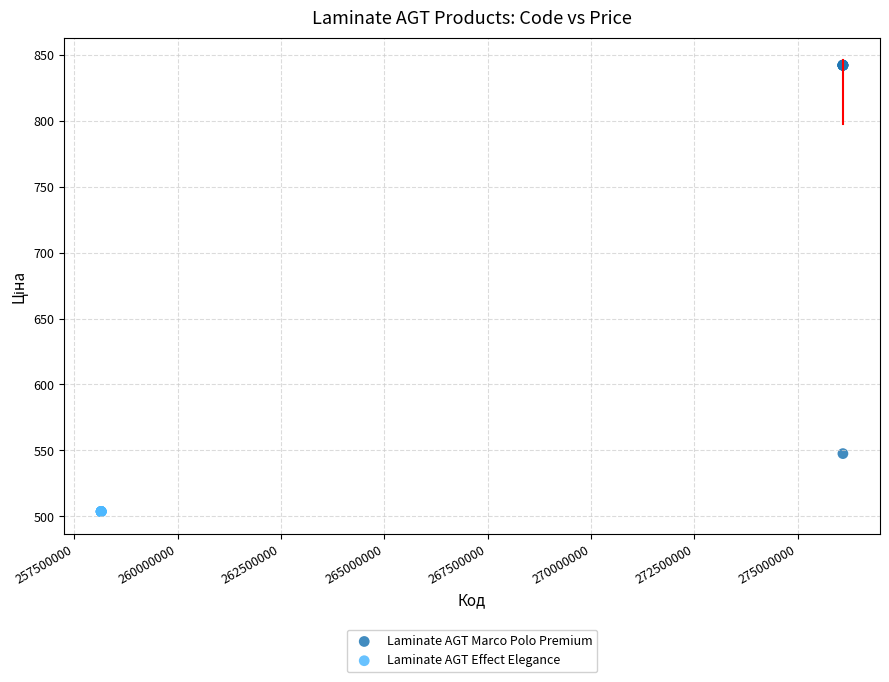

Which series contains the lowest Y value?

Laminate AGT Effect Elegance